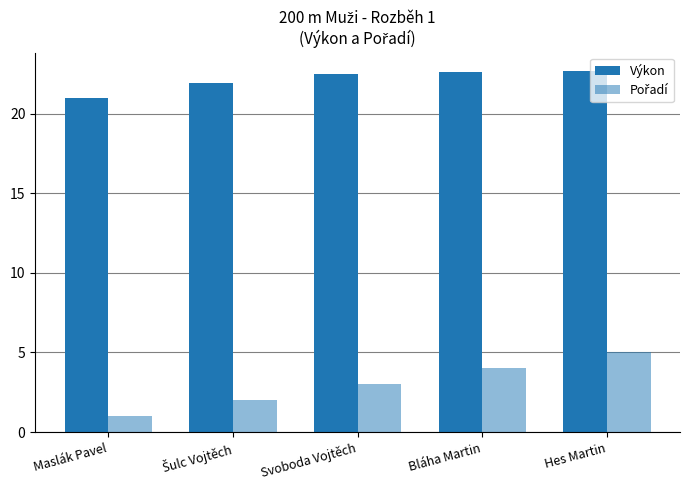

Which category has the highest value in the Pořadí series?

Hes Martin